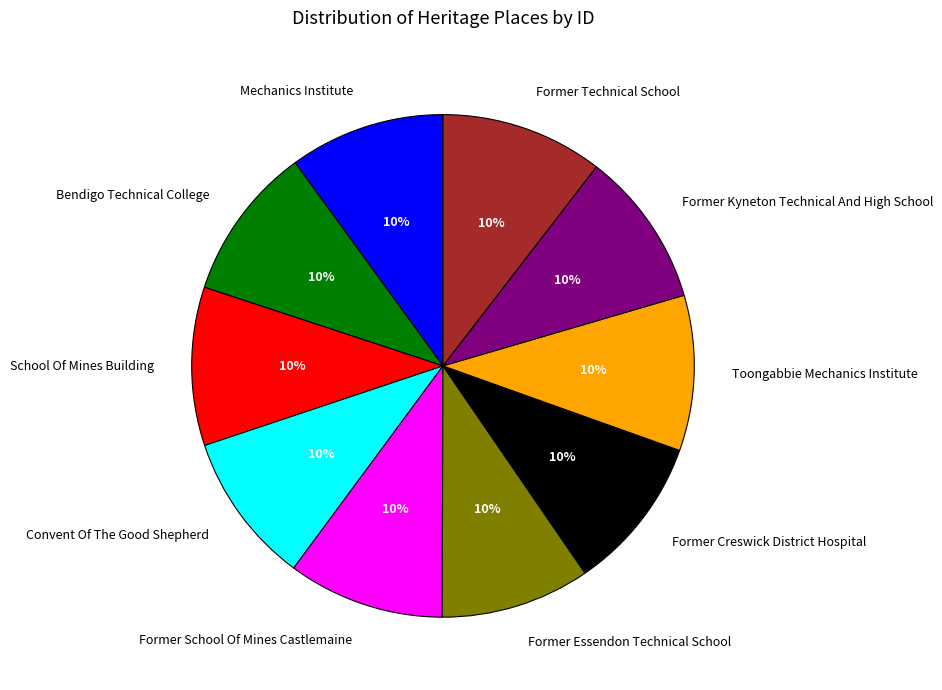

To the nearest percent, what portion does Former Technical School represent?

10%